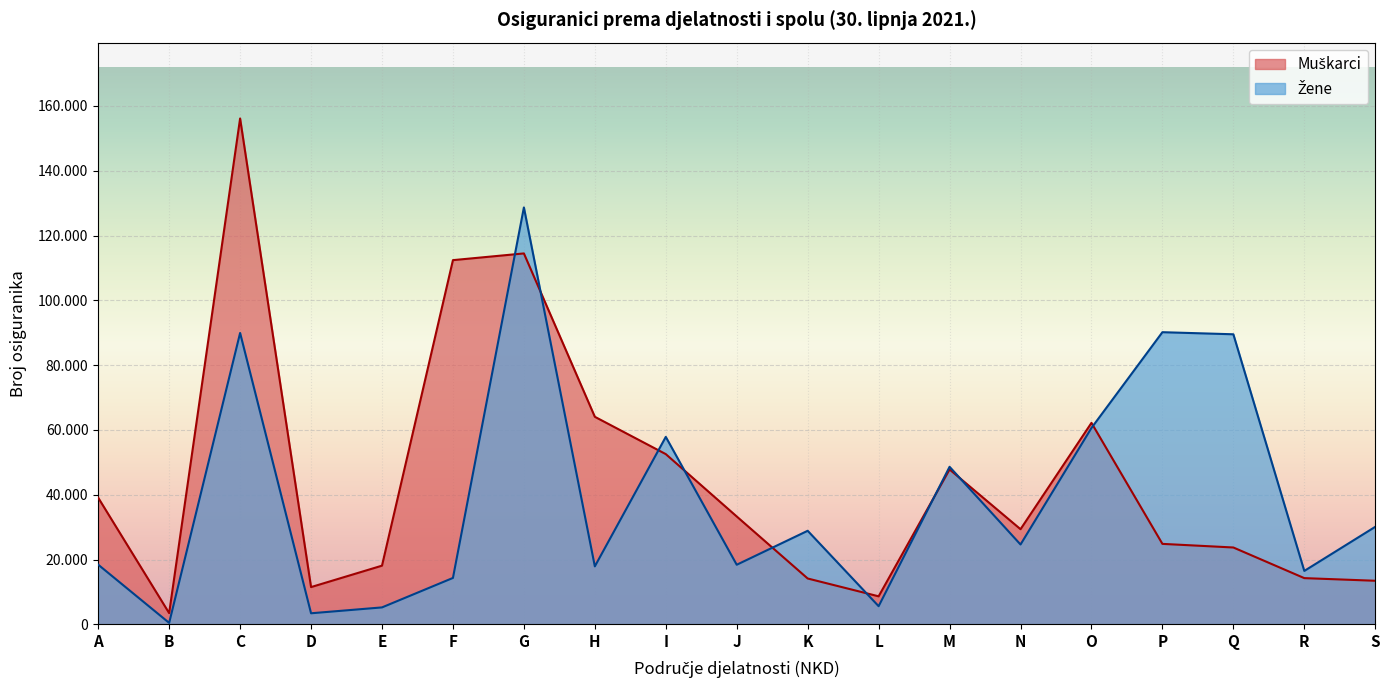

What is the highest value of the Muškarci series?

156115